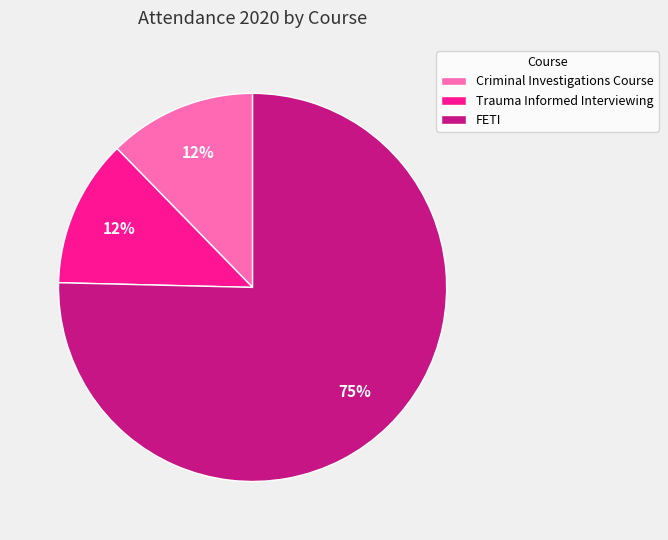

The Criminal Investigations Course slice represents 12% of the pie. True or false?

True